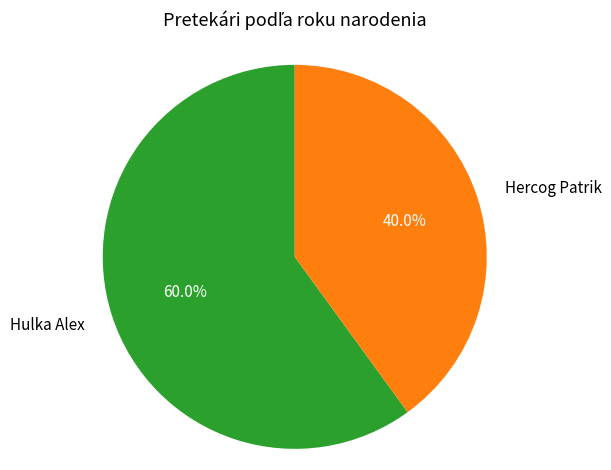

The Hercog Patrik slice represents 28% of the pie. True or false?

False